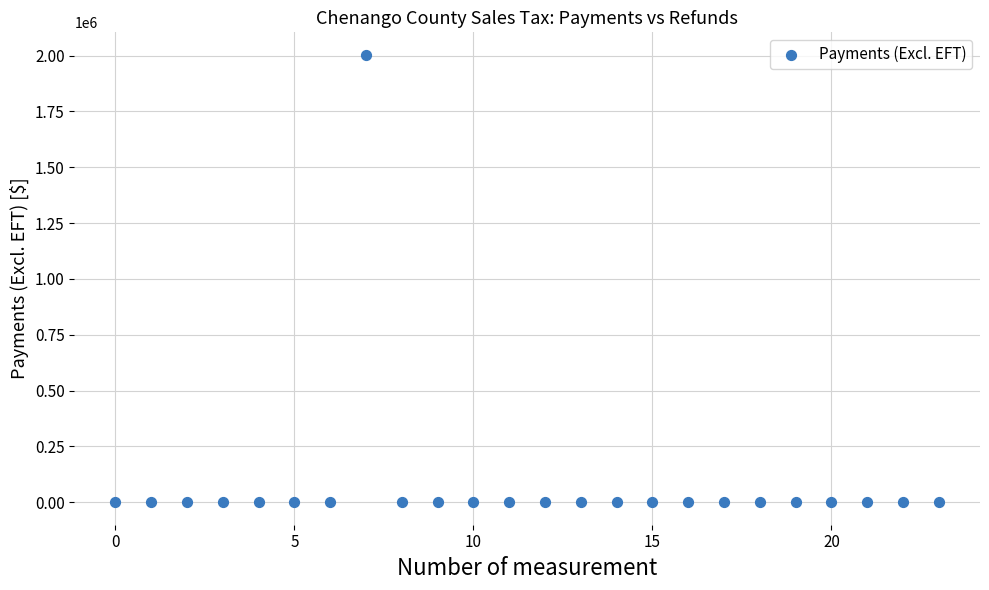

What is the range of Y values (max minus min)?

2003657.3